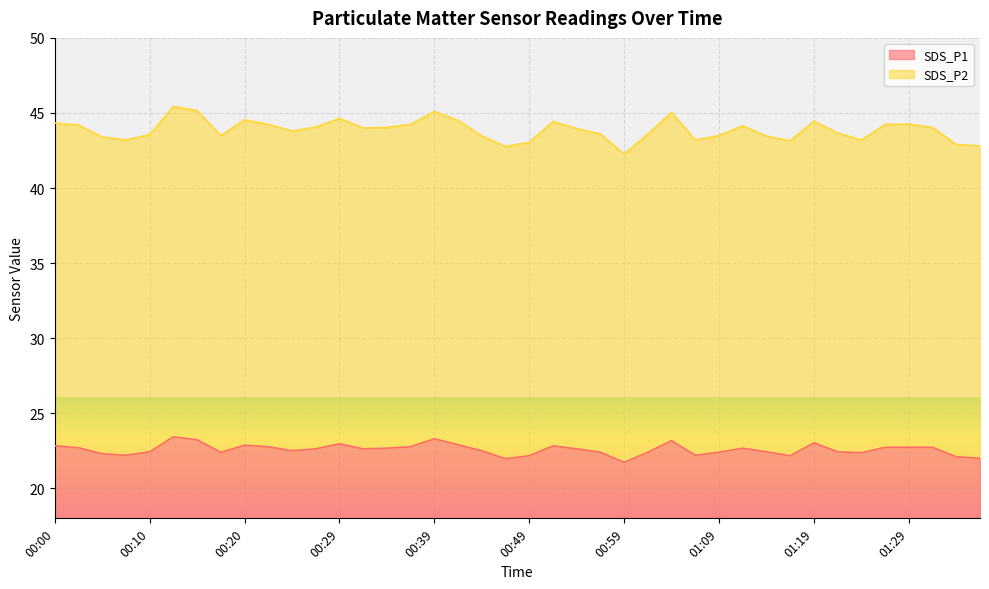

How many lines are shown in the chart?

2